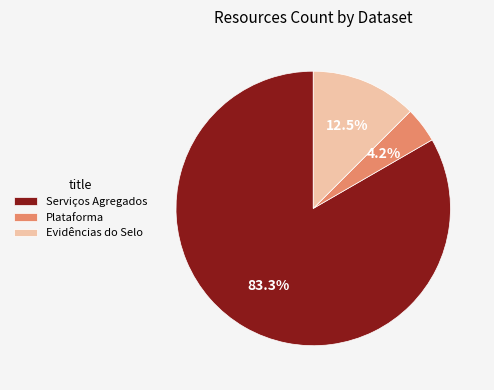

Which has a higher value, Evidências do Selo or Serviços Agregados?

Serviços Agregados